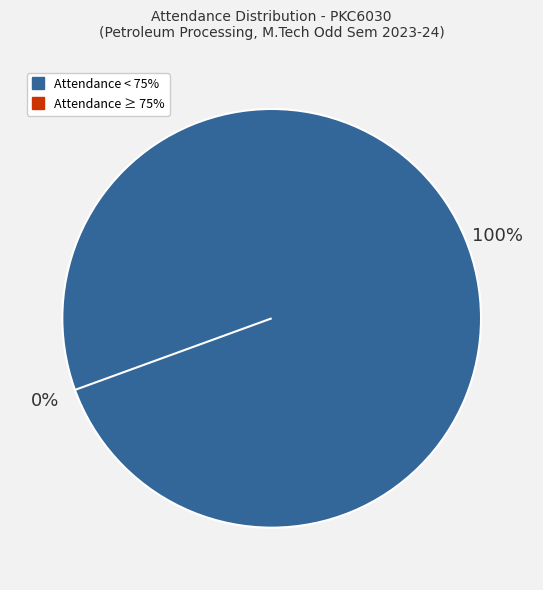

Combined, do ZAINAB PARWEEN and SHIV PRATAP SINGH account for over 50%?

No